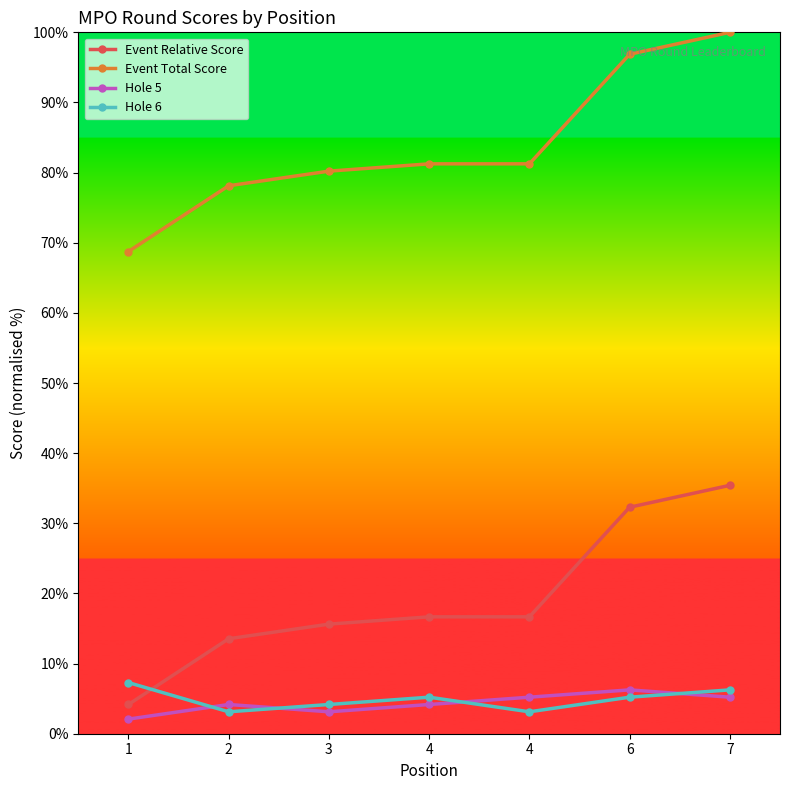

How many values in the Event Total Score series exceed 81?

4